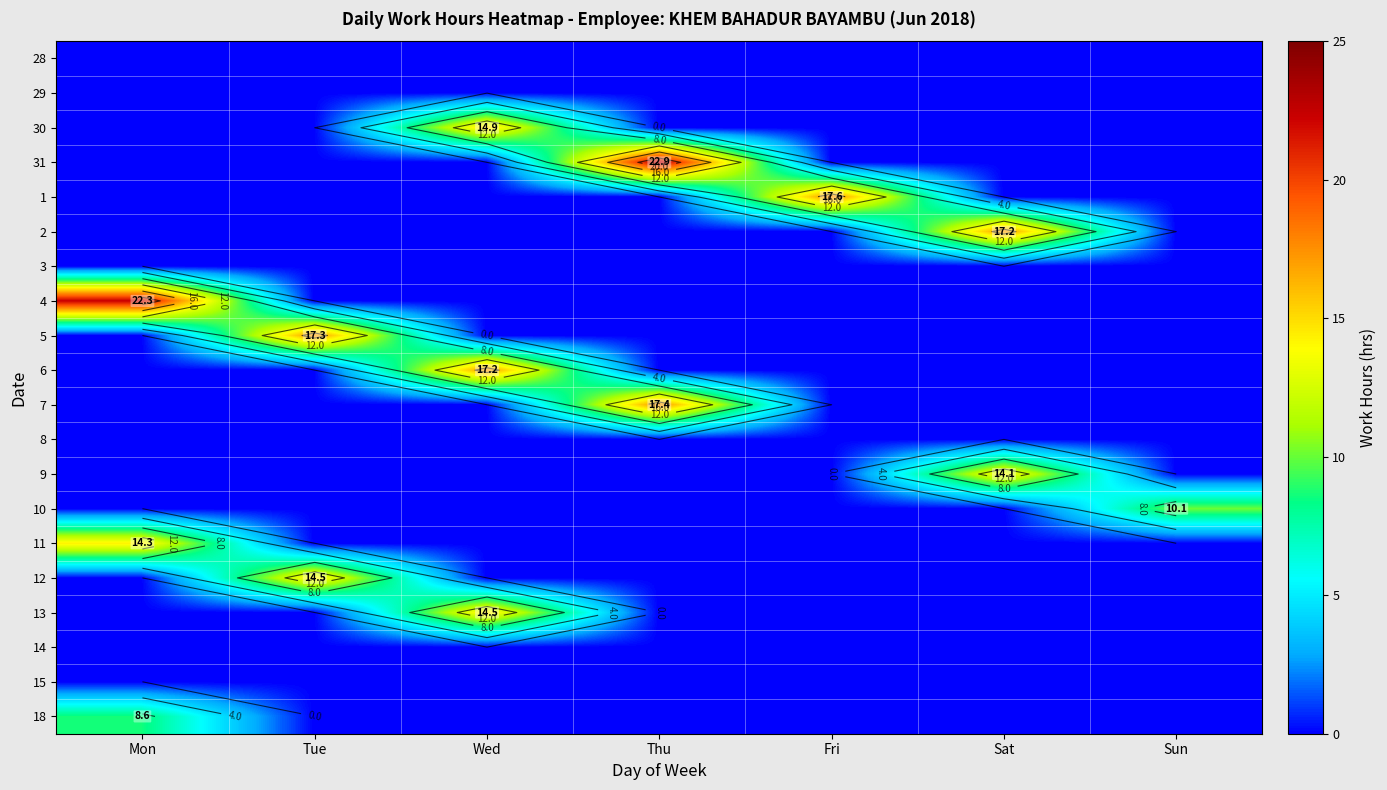

True or false: 3 has a value of 0.0 at Fri.

True